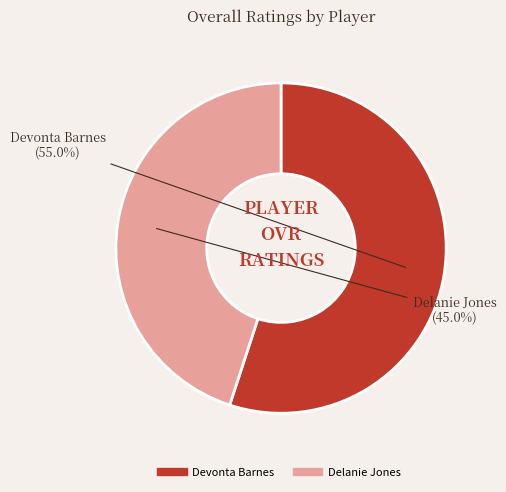

The Devonta Barnes slice represents 48% of the pie. True or false?

False